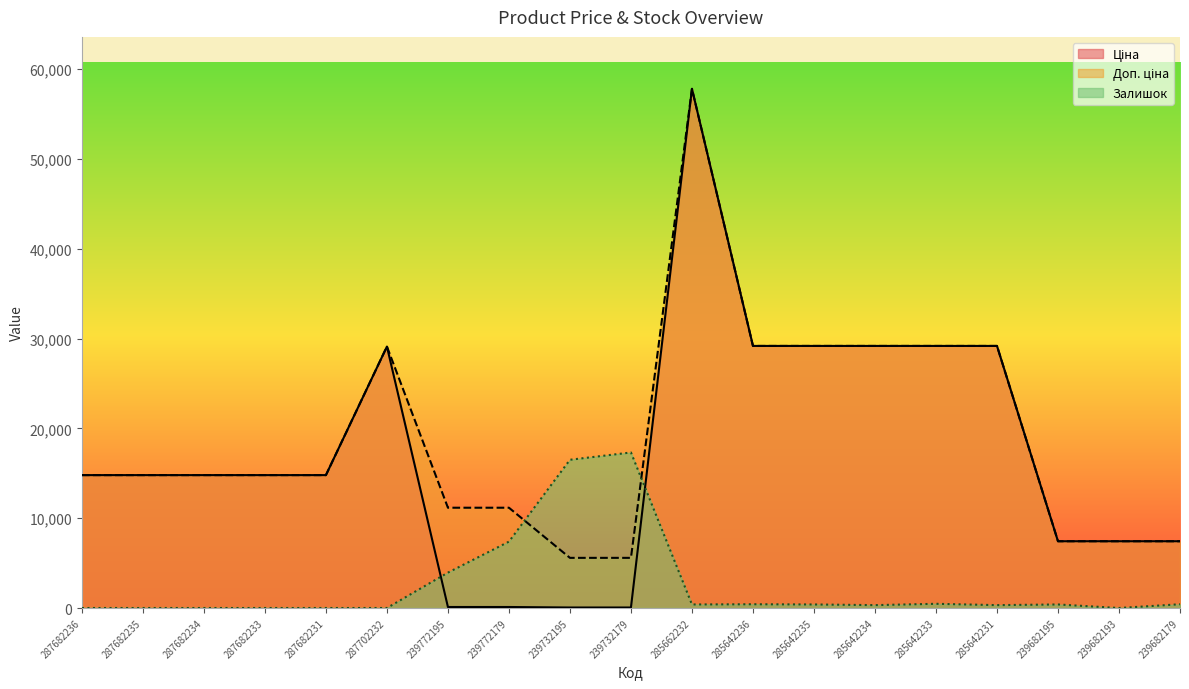

How many values in the Залишок series exceed 394?

10